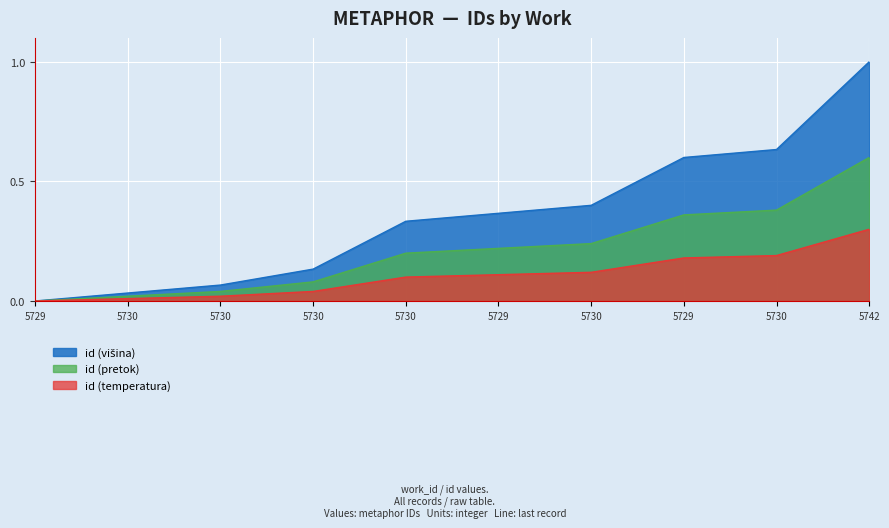

The chart shows a value of 0.0 at 5730. True or false?

True